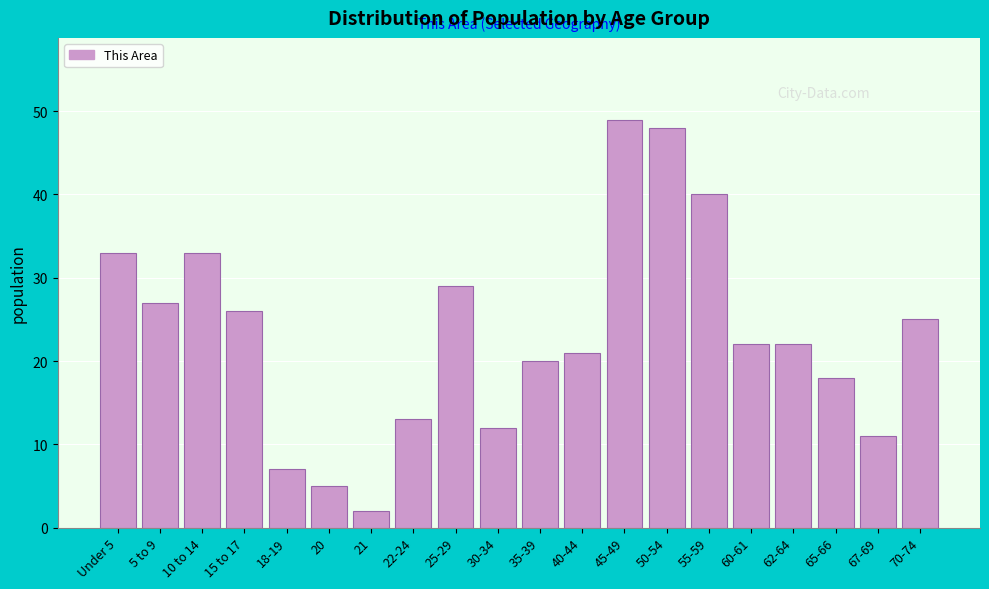

Reading left to right, extract all data points from this chart.

Under 5=33	5 to 9=27	10 to 14=33	15 to 17=26	18-19=7	20=5	21=2	22-24=13	25-29=29	30-34=12	35-39=20	40-44=21	45-49=49	50-54=48	55-59=40	60-61=22	62-64=22	65-66=18	67-69=11	70-74=25